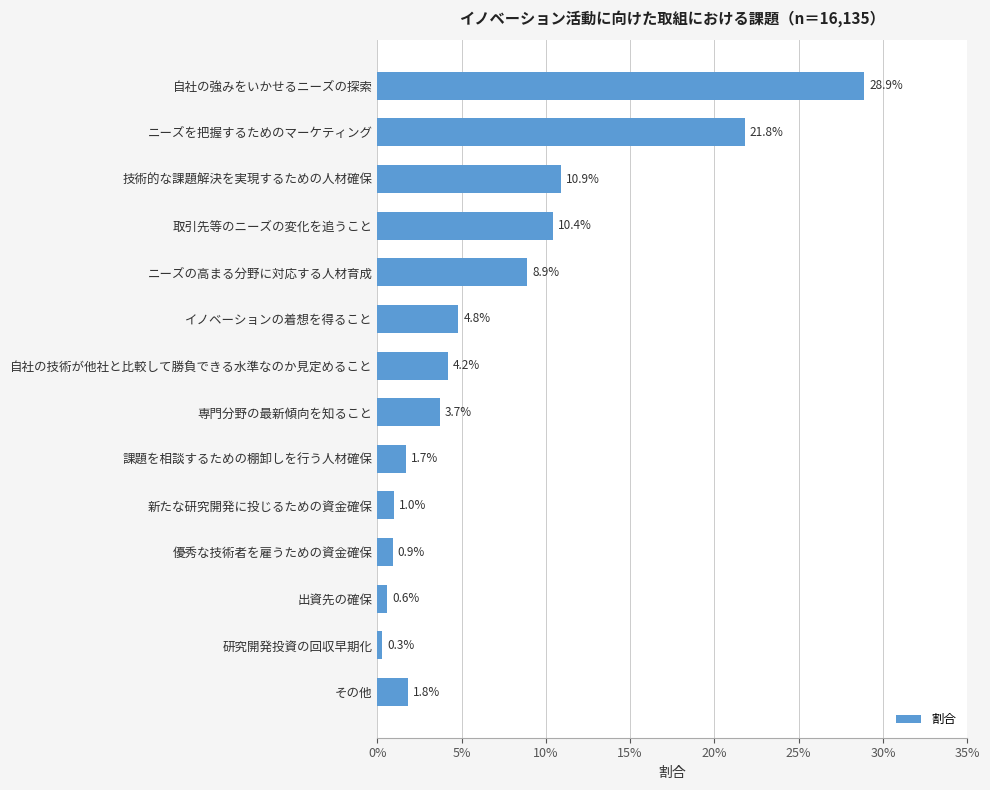

Does the chart contain any negative values?

No